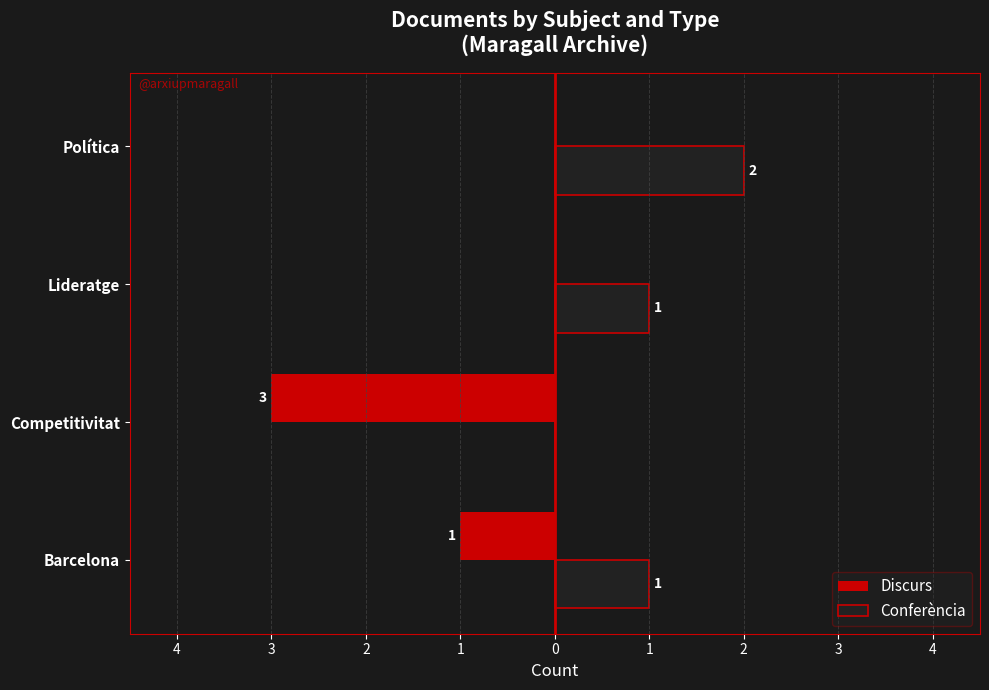

What are all the series names shown in the legend?

Discurs, Conferència